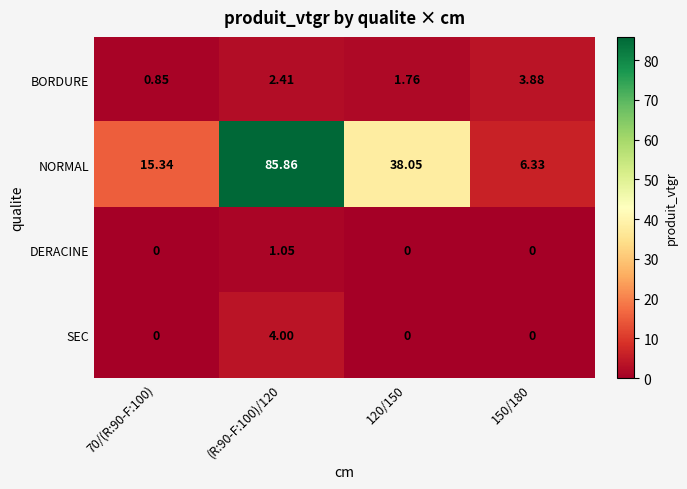

Which series has the largest range (max minus min)?

NORMAL